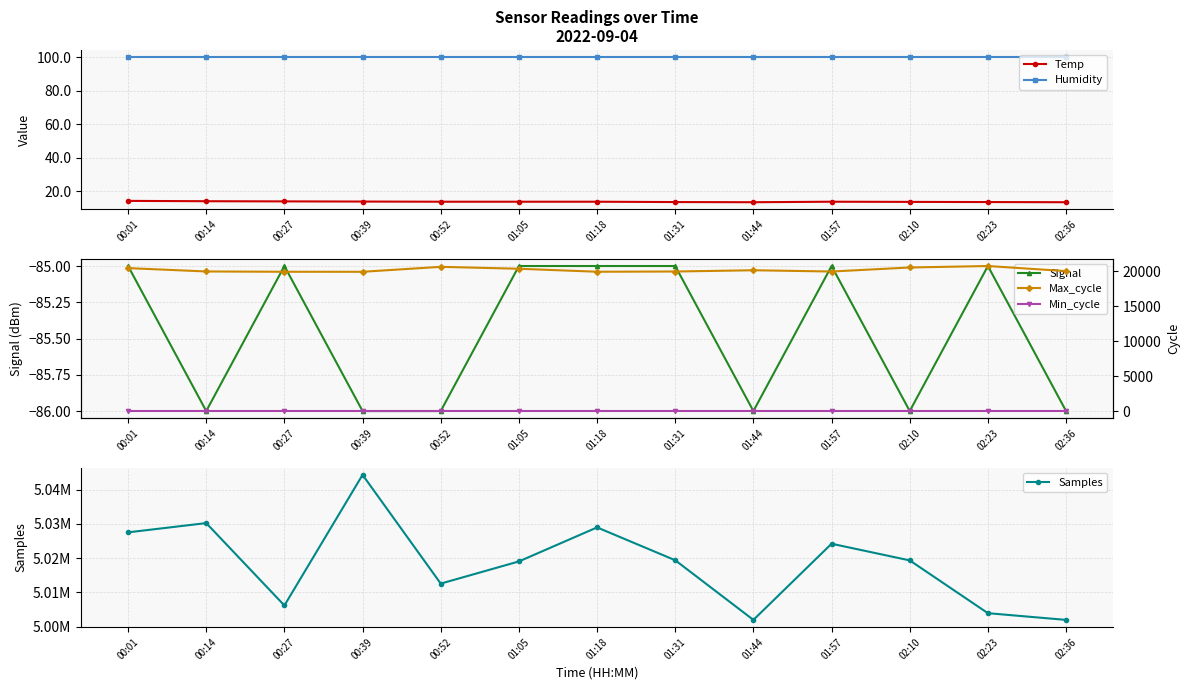

List the labels in order of Samples value, largest first.

00:39, 00:14, 01:18, 00:01, 01:57, 01:31, 02:10, 01:05, 00:52, 00:27, 02:23, 01:44, 02:36